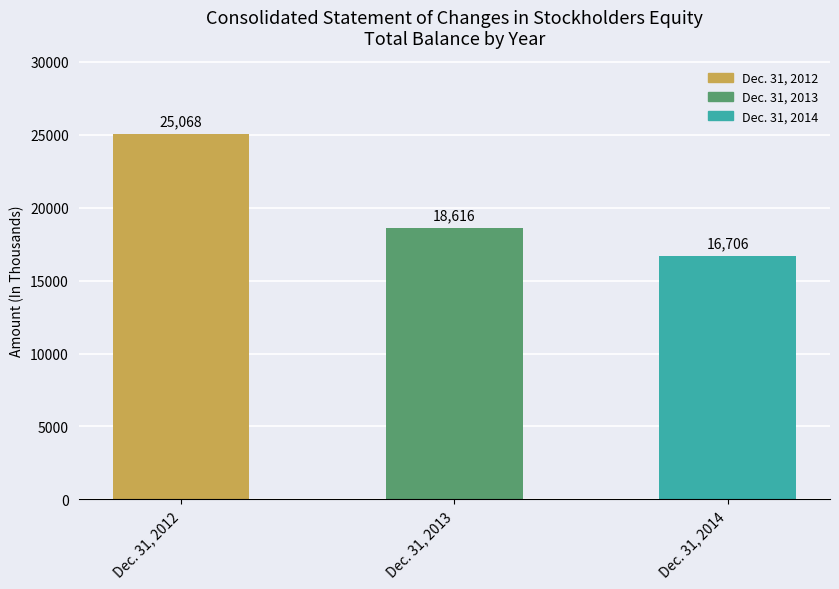

The value at Dec. 31, 2012 is 25068. True or false?

True